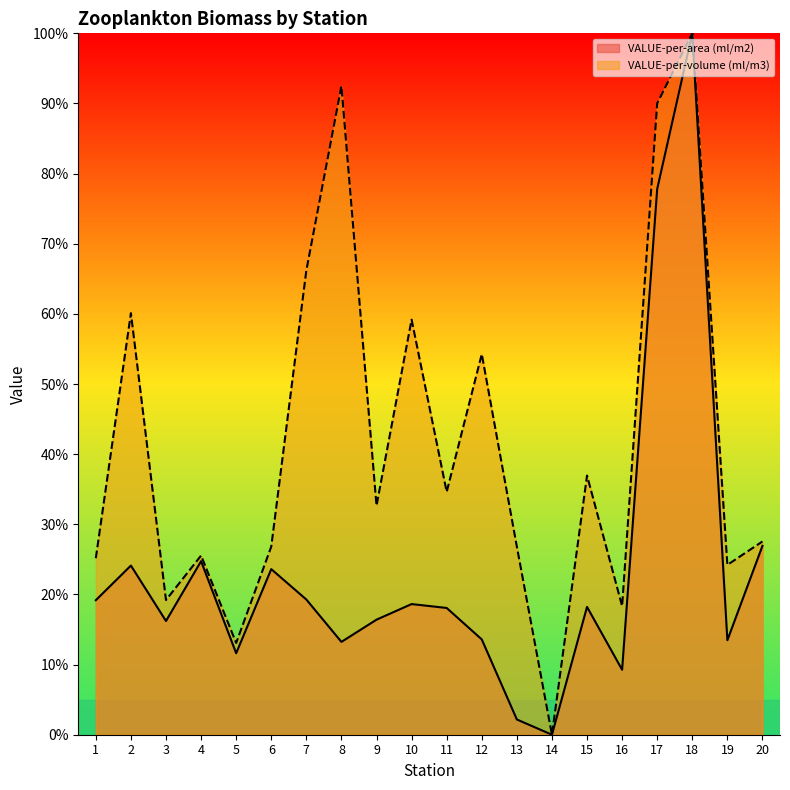

Is the value of VALUE-per-volume (ml/m3) at 11 greater than the value of VALUE-per-area (ml/m2) at 1?

Yes